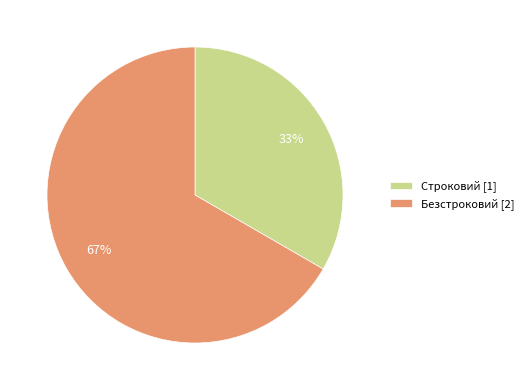

Is there any slice that represents more than half of the pie?

Yes